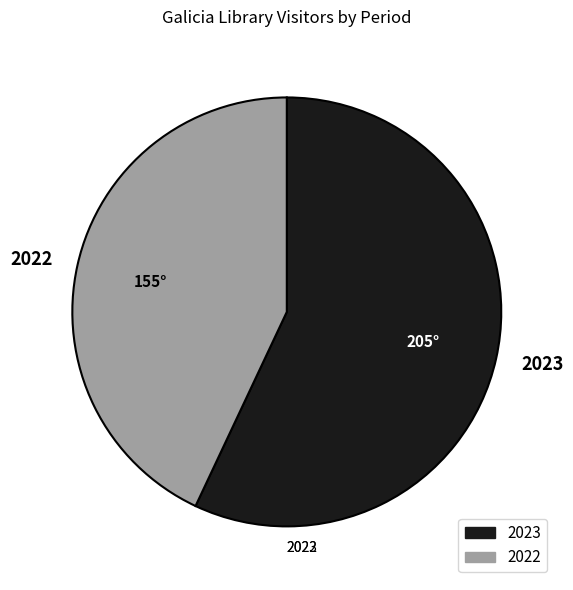

Rank the categories by value from lowest to highest.

2022, 2023